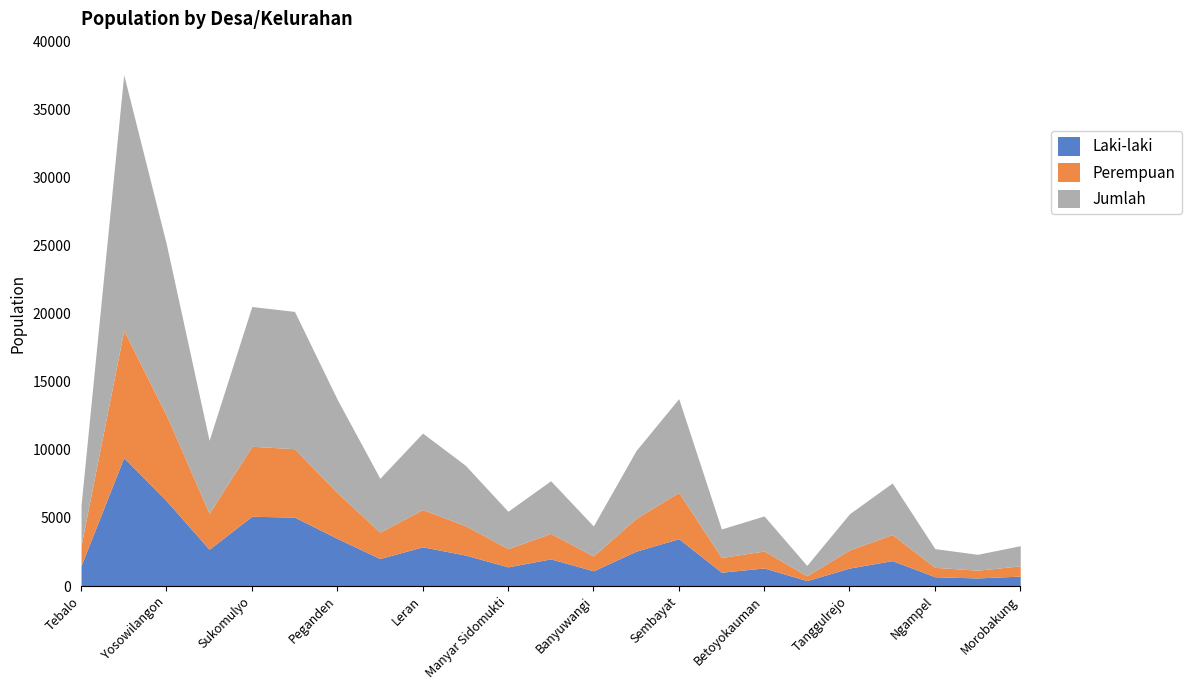

Is it true that Perempuan equals 1334 at Tanggulrejo?

True